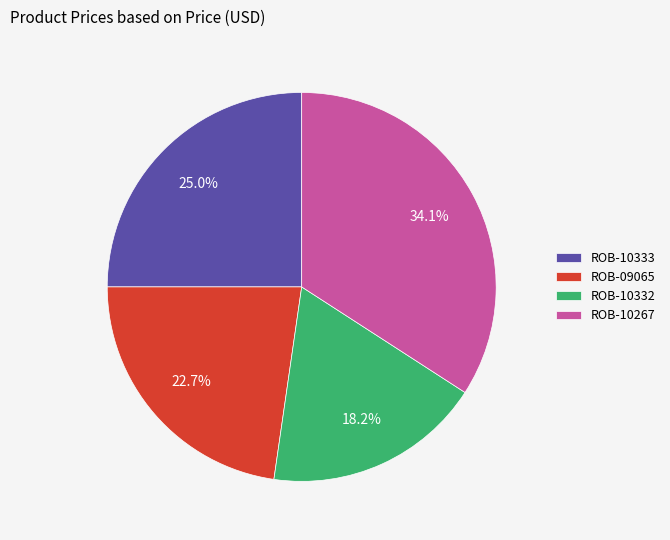

Which category has the biggest portion of the pie?

ROB-10267